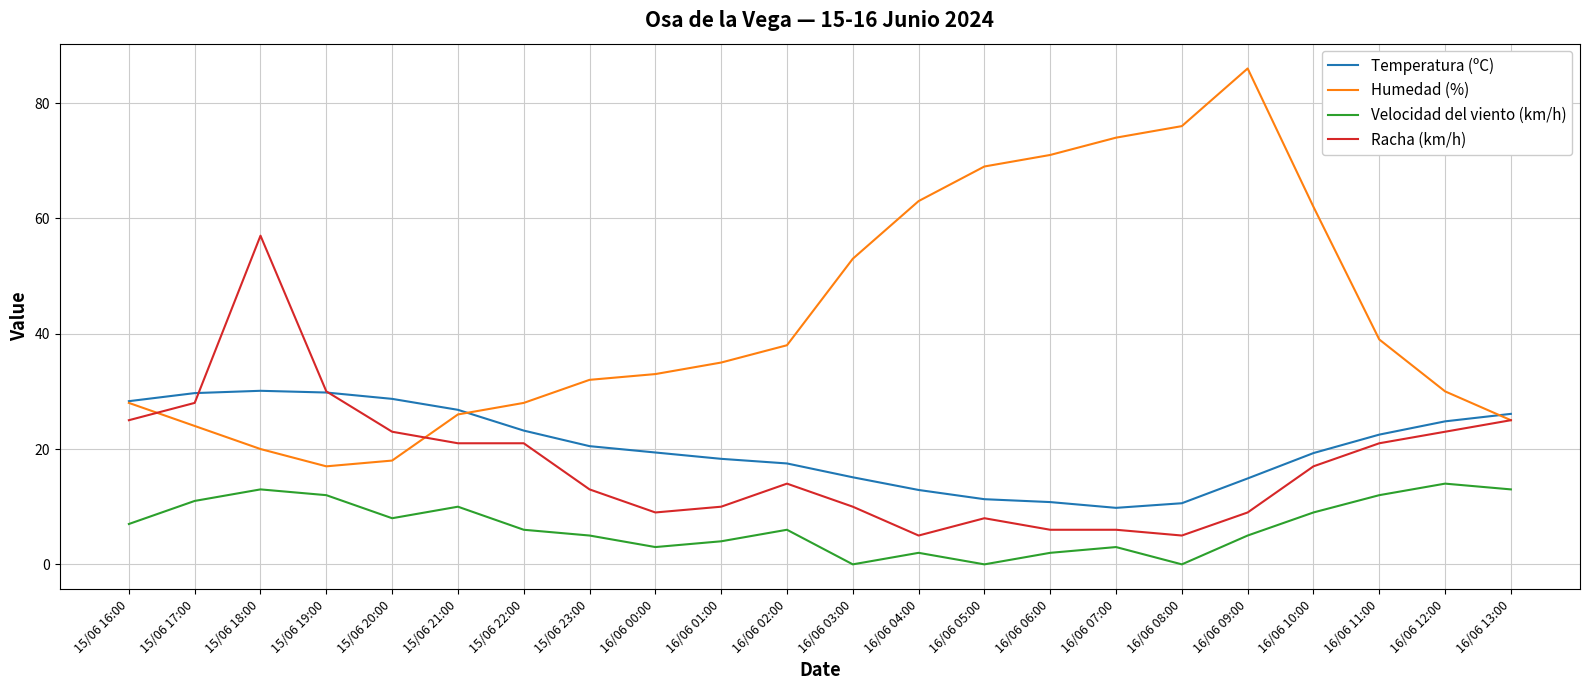

At which label is Humedad (%) closest to 51?

16/06 03:00